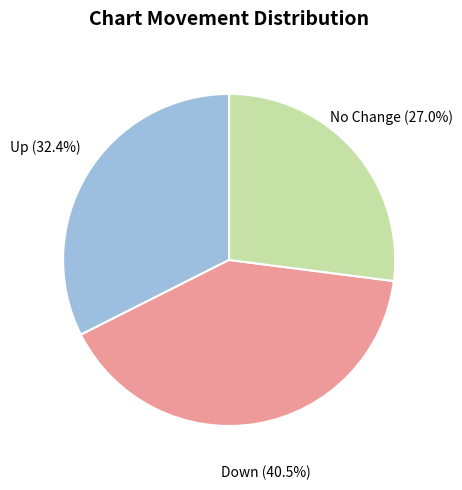

What percentage is NOT represented by No Change?

73.0%